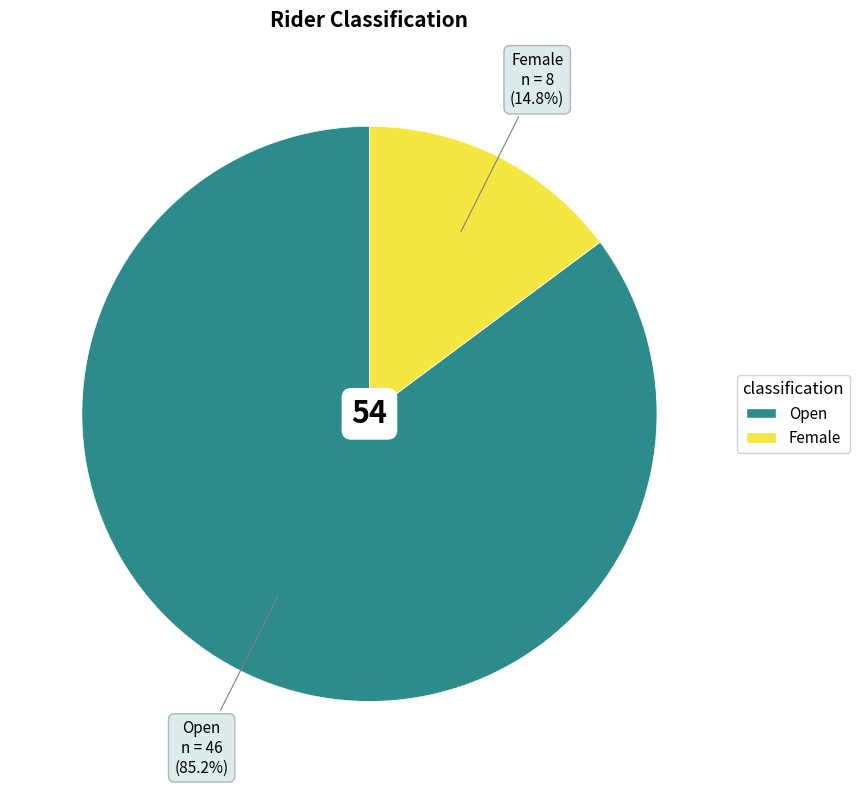

To the nearest percent, what is the difference between the Open and Female slice percentages?

70%